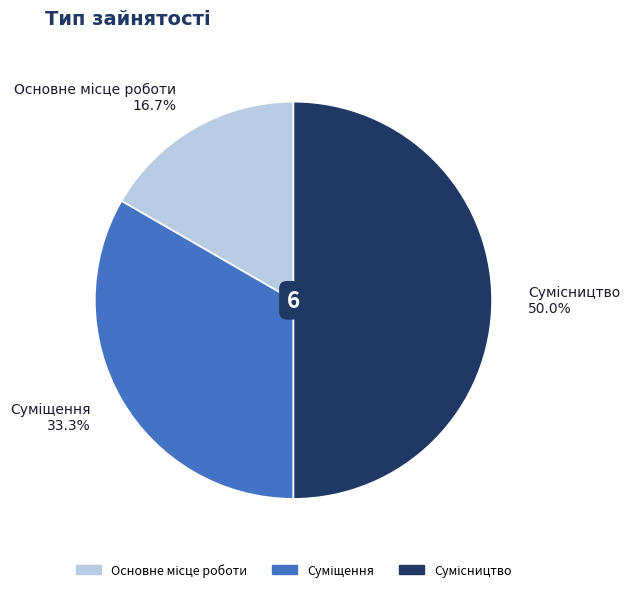

What is the total percentage of Основне місце роботи and Суміщення?

50.0%